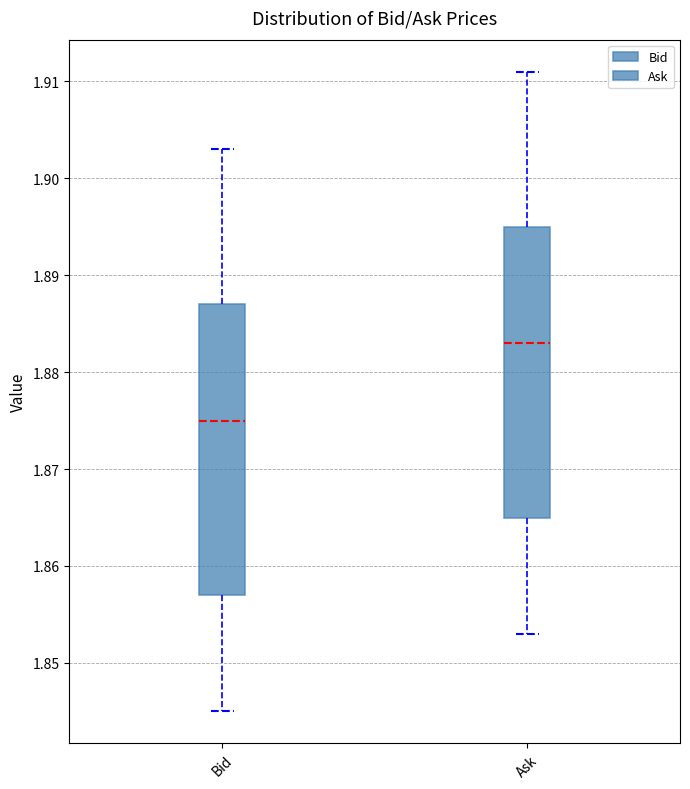

Where does the median line of the box for Bid sit on the y-axis? The values are not printed on the chart, so give them approximately, as read against the axis.

1.875